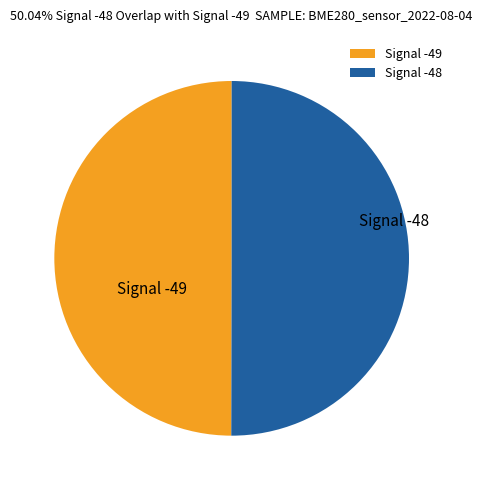

Is the sum of Signal -48 and Signal -49 greater than half?

Yes